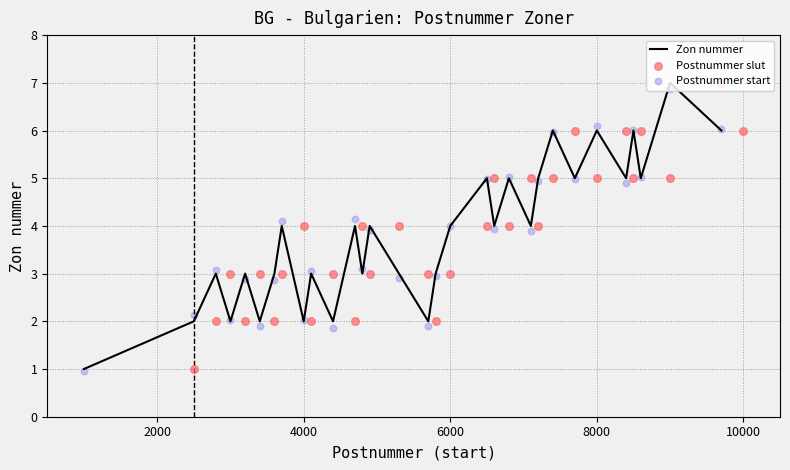

What are all the series names shown in the legend?

Zon nummer, Postnummer slut, Postnummer start